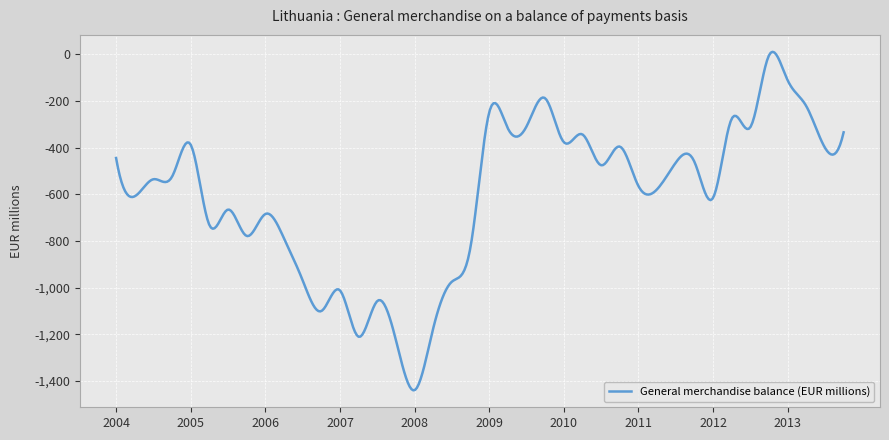

What is the minimum value shown in the chart?

-1439.6